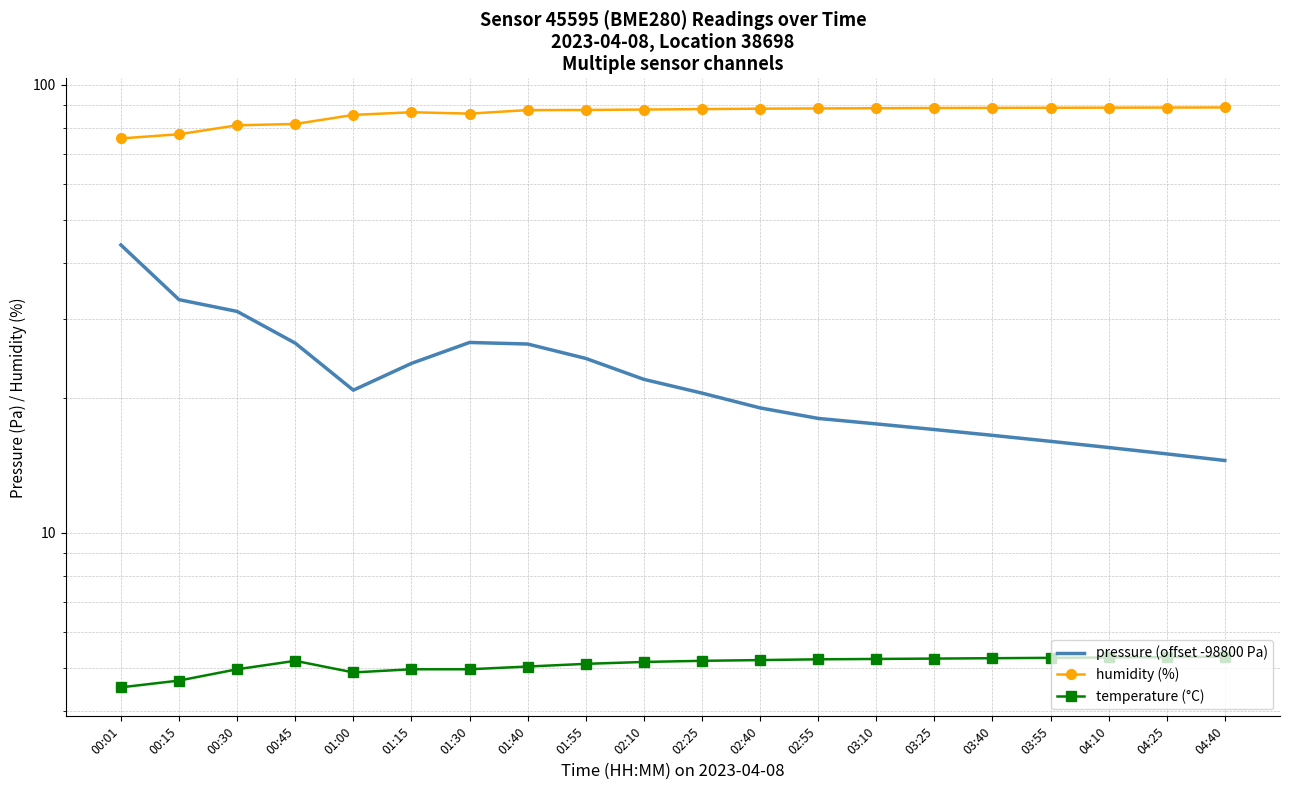

What is the sum of all humidity (%) values?

1725.0